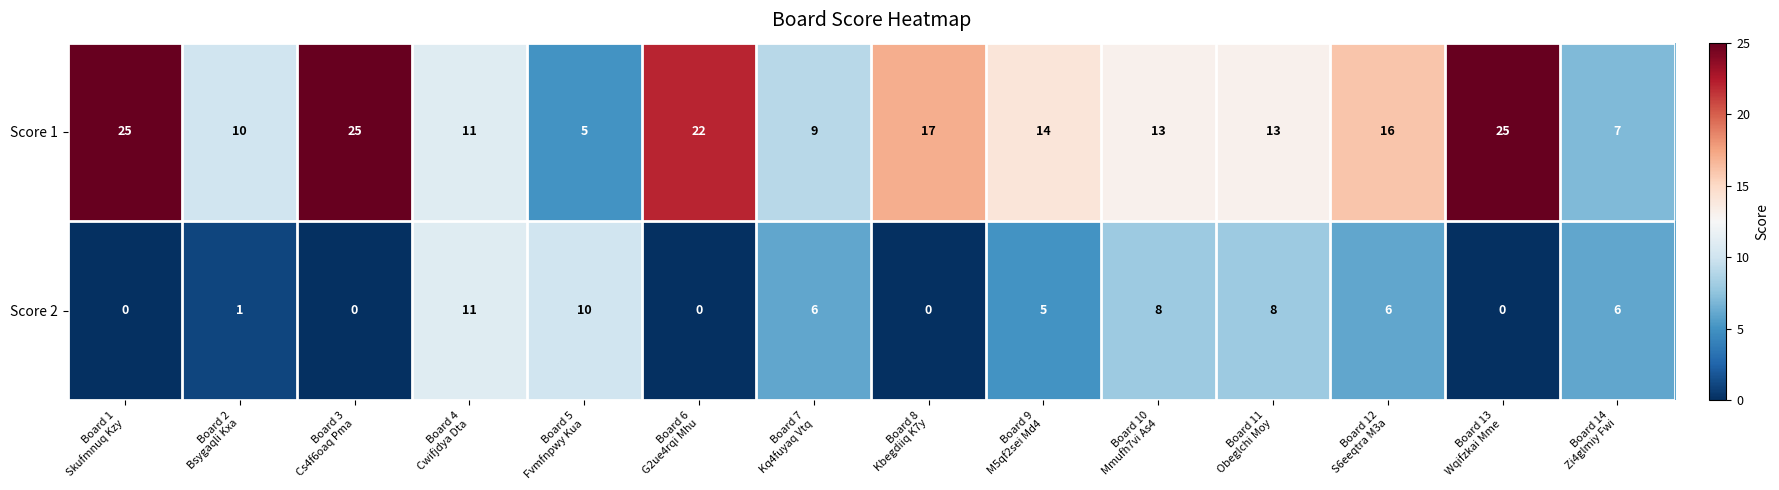

Count the number of categories in the chart.

14